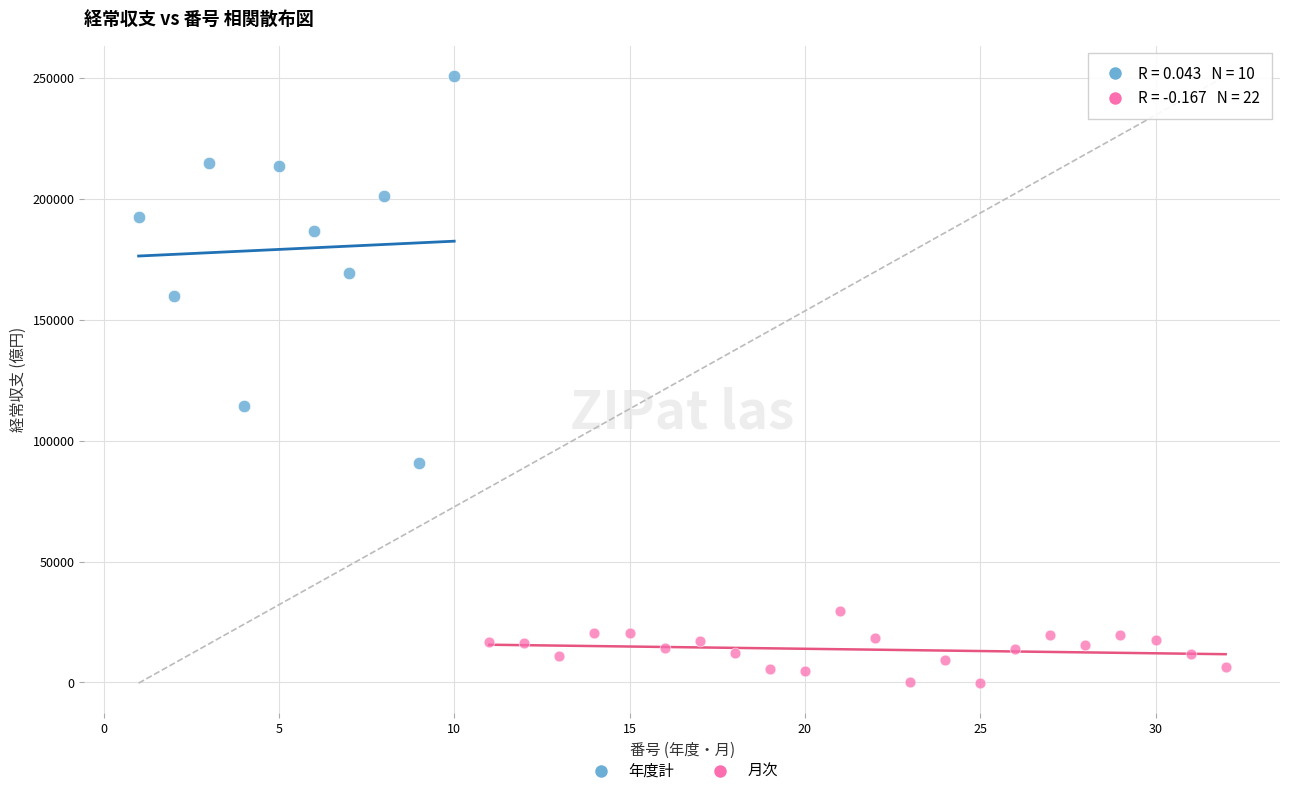

Which series reaches the minimum Y coordinate?

月次